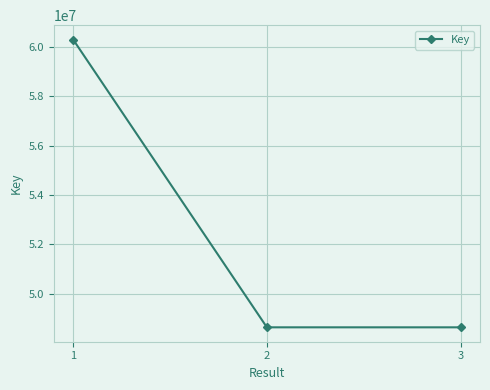

What is the maximum value shown in the chart?

60308329